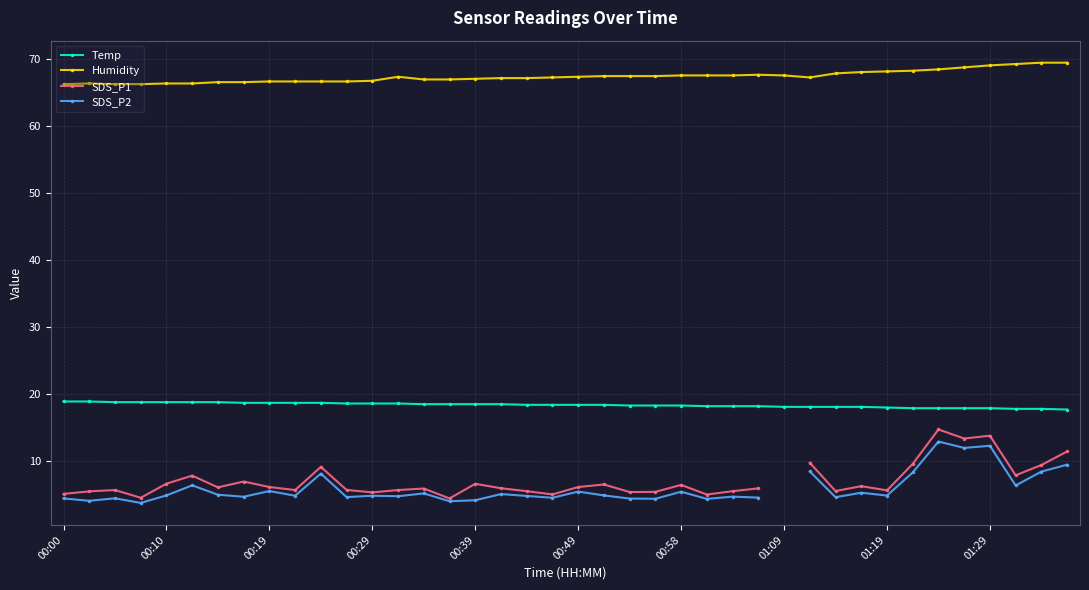

True or false: Humidity has more than 1 interior local peaks.

True